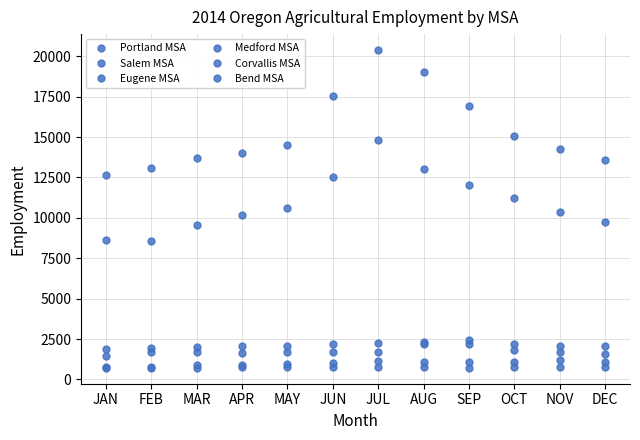

What is the label of the 7th point from the left?

JUL